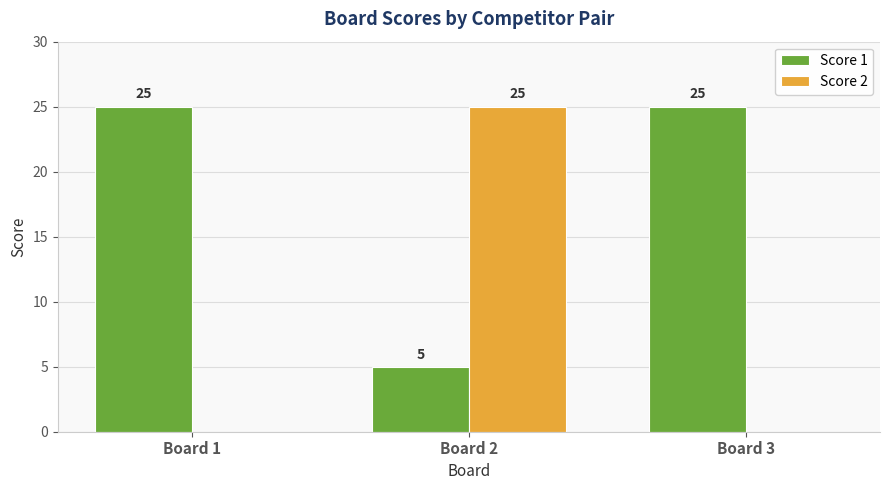

What is the spread (max minus min) of values at Board 3?

25